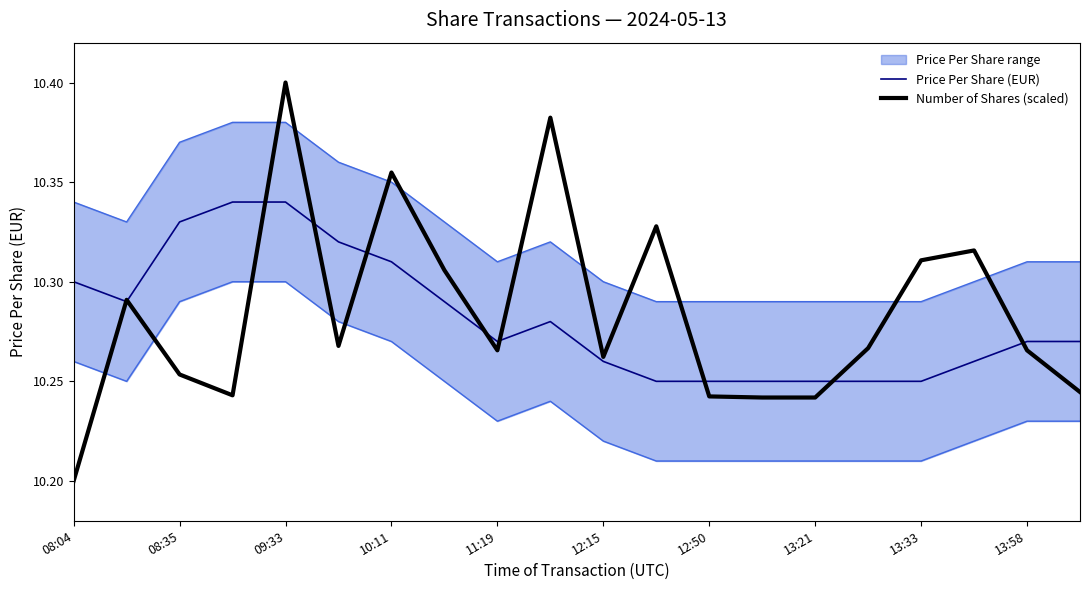

True or false: Number of Shares (scaled) has a value of 13.5 at 19.

False